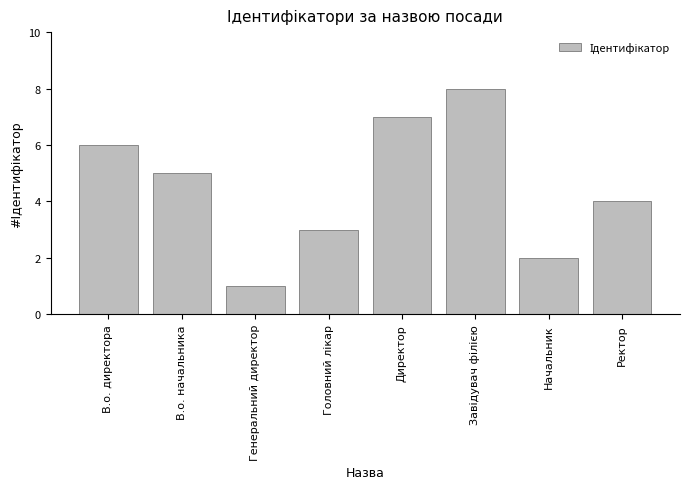

What is the sum of all values?

36